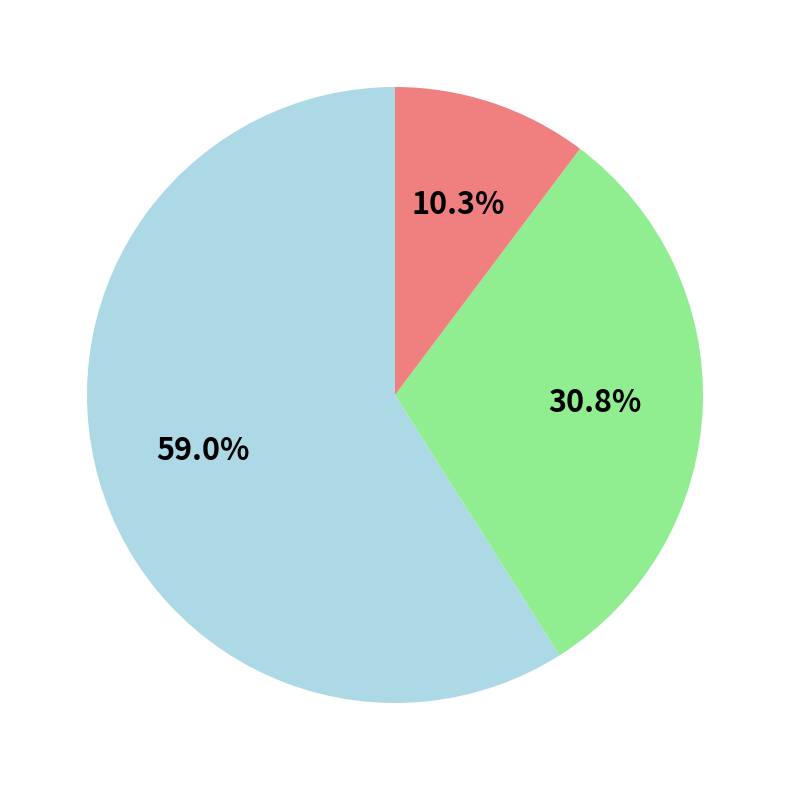

Does any single category account for the majority?

Yes